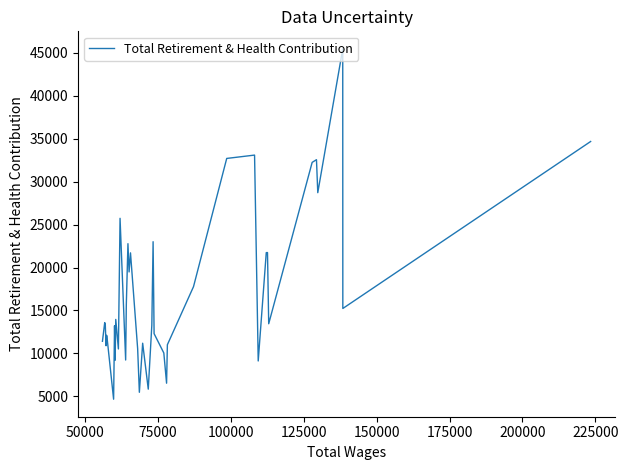

What is the greatest value displayed?

45474